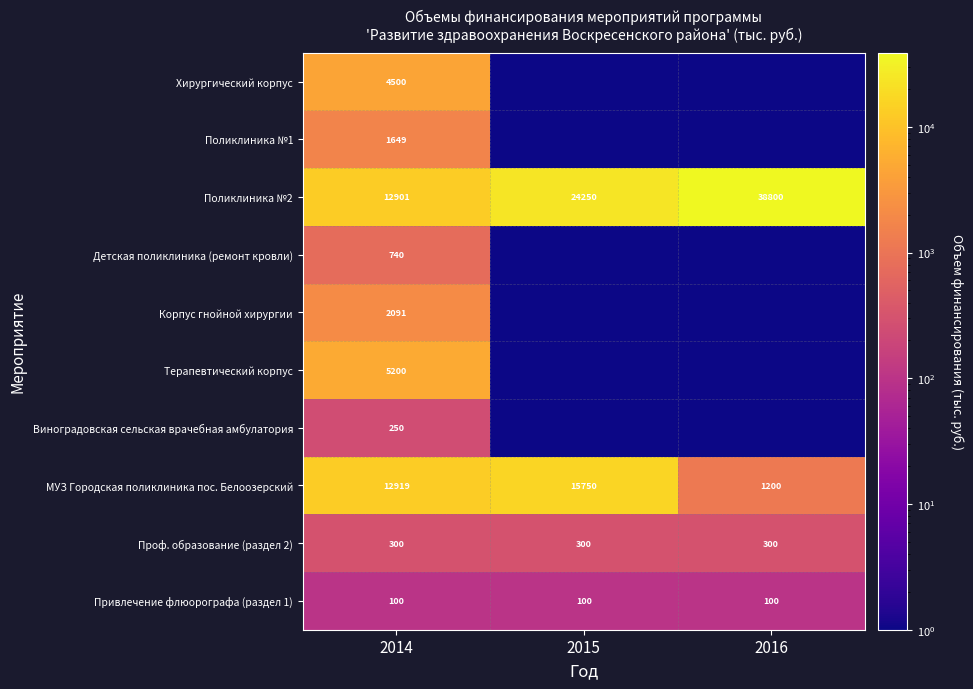

Which series has the widest spread of values?

Поликлиника №2